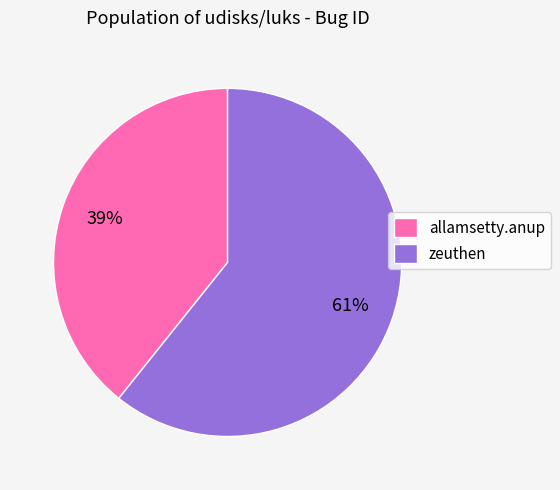

Combined, do zeuthen and allamsetty.anup account for over 50%?

Yes